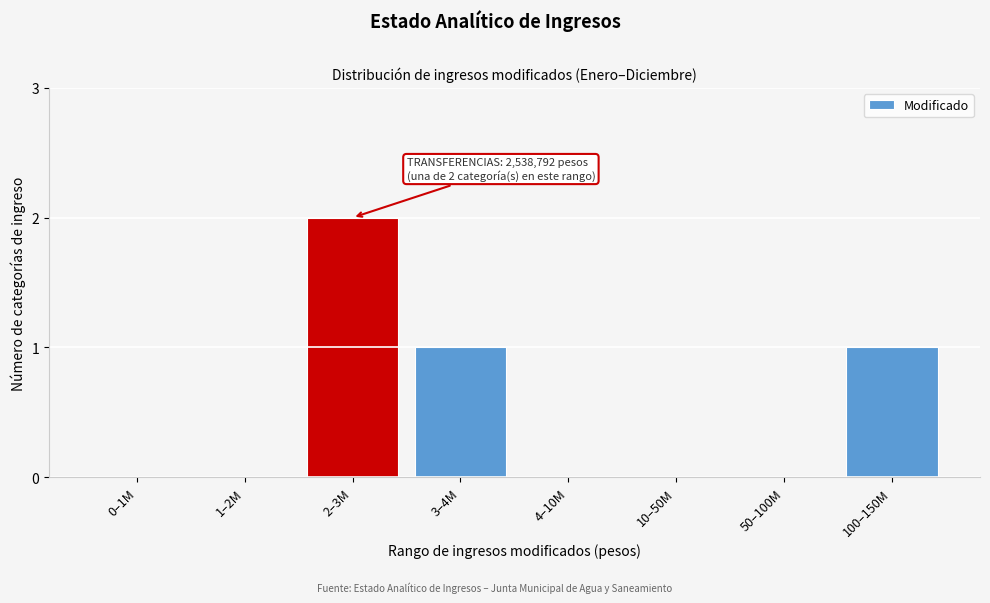

Reading right to left, extract all data points from this chart.

100–150M=1	50–100M=0	10–50M=0	4–10M=0	3–4M=1	2–3M=2	1–2M=0	0–1M=0